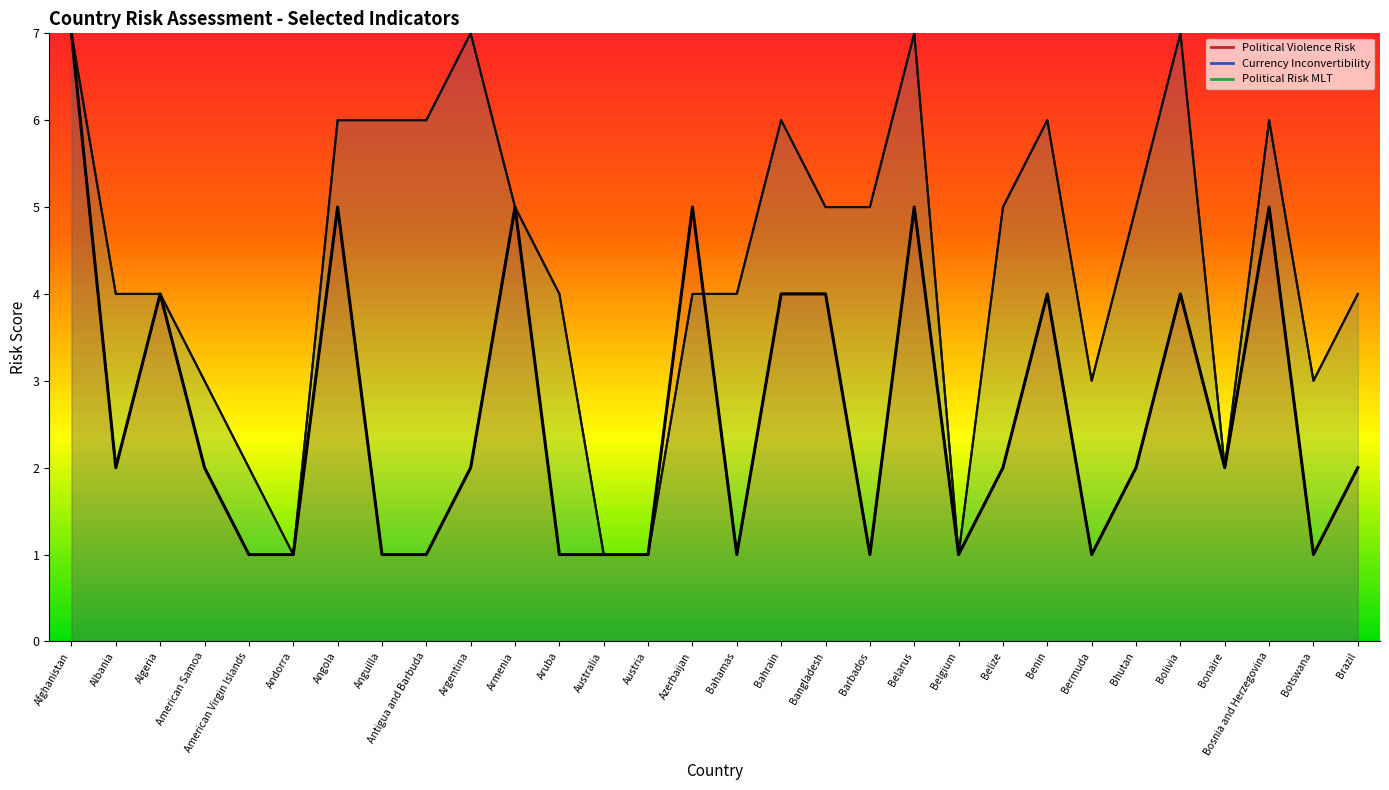

What is the label of the 2nd point from the left?

Albania